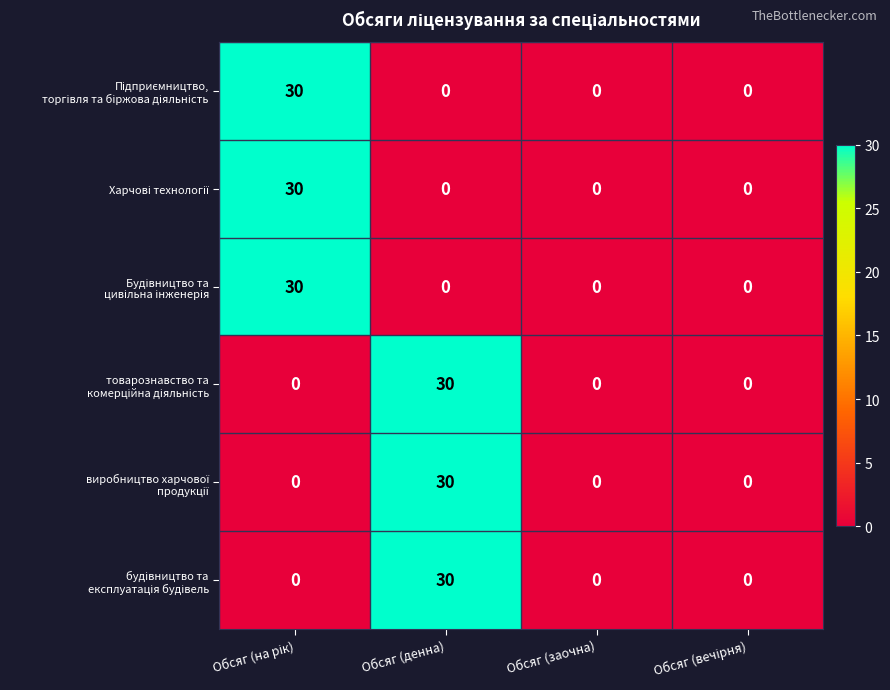

At how many categories does at least one series exceed 9?

2